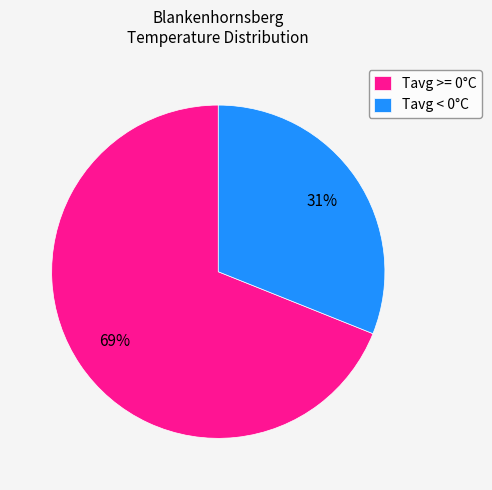

To the nearest percent, what percentage of the pie is Tavg < 0°C?

31%